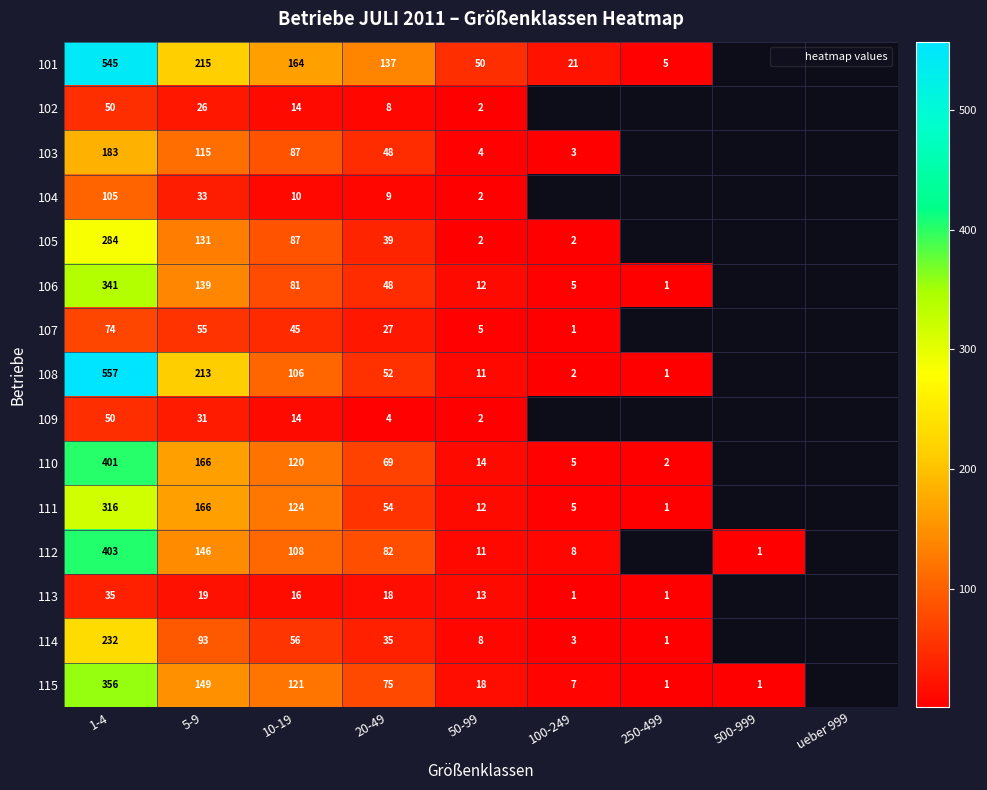

Which category has the highest value across all series?

1-4